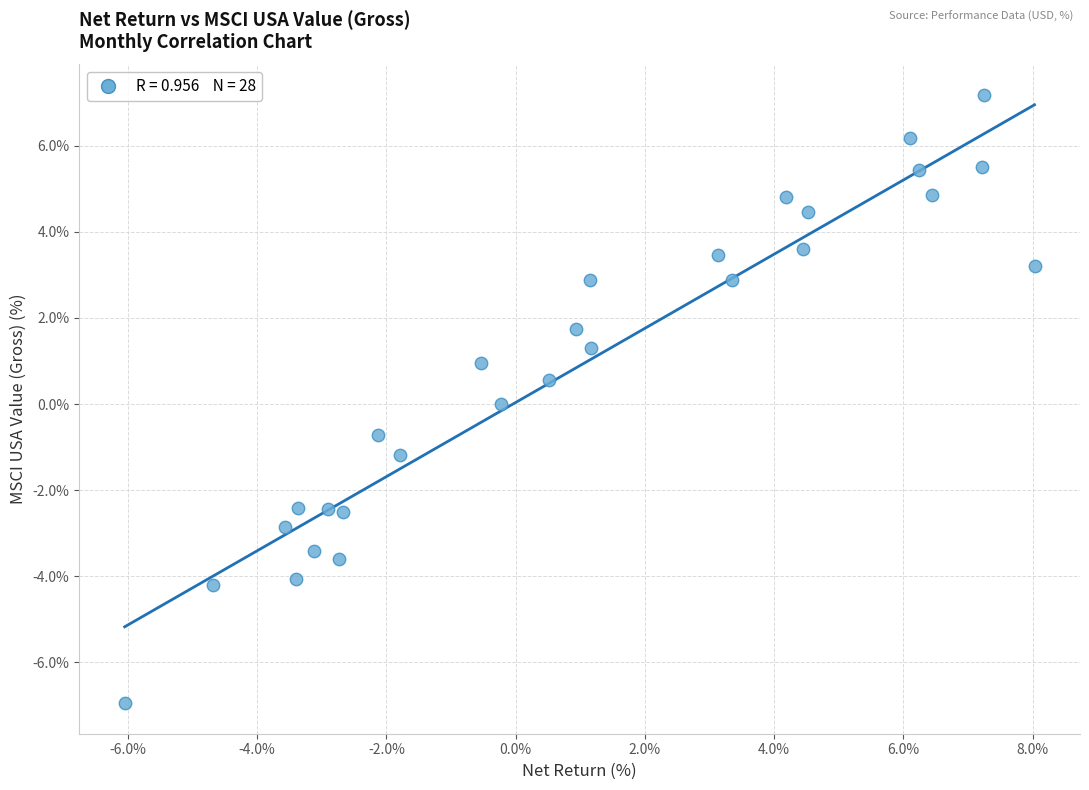

What is the range of Y values (max minus min)?

14.1